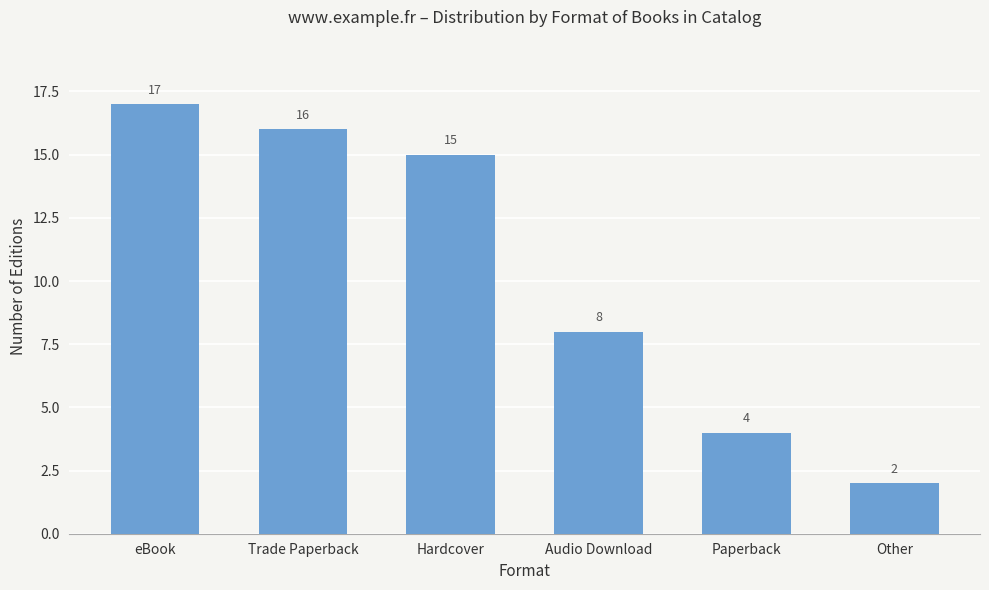

Reading left to right, transcribe all the data shown in this chart.

17	16	15	8	4	2